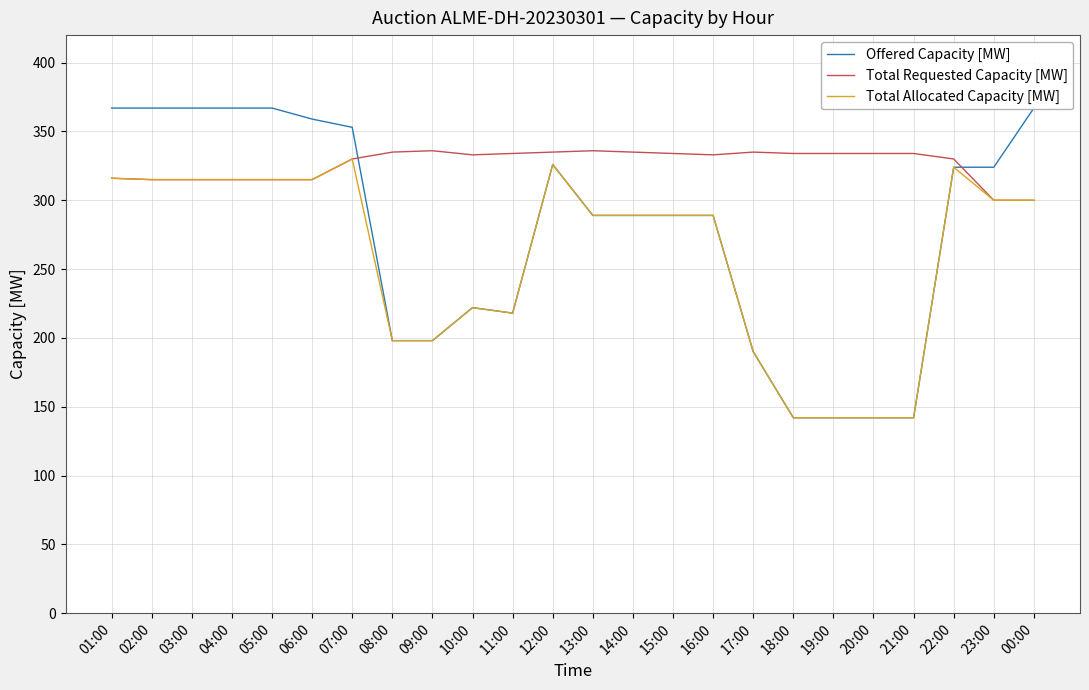

Which label corresponds to the smallest value in the chart?

18:00